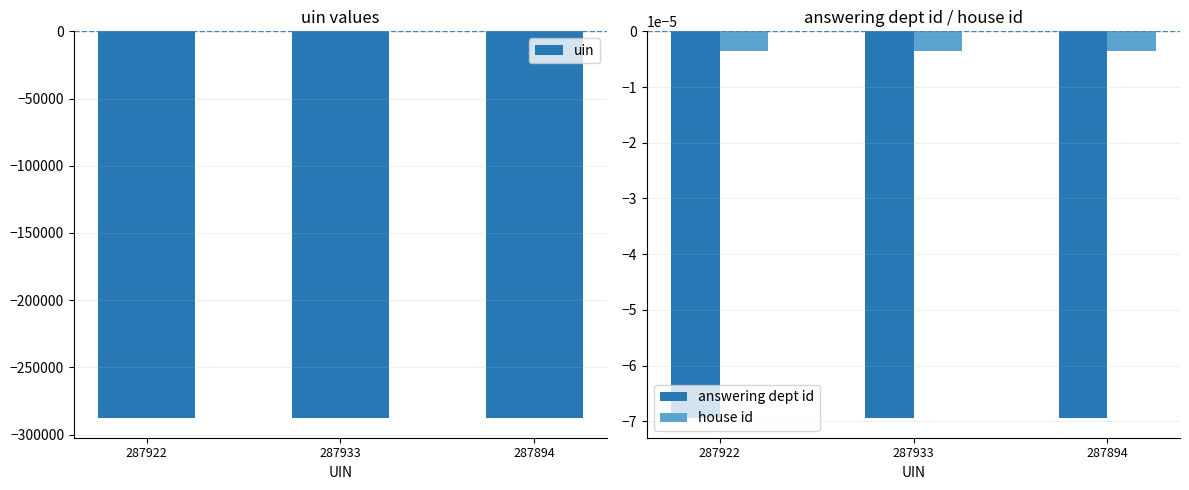

Is it true that house id equals -0.0 at 287922?

False